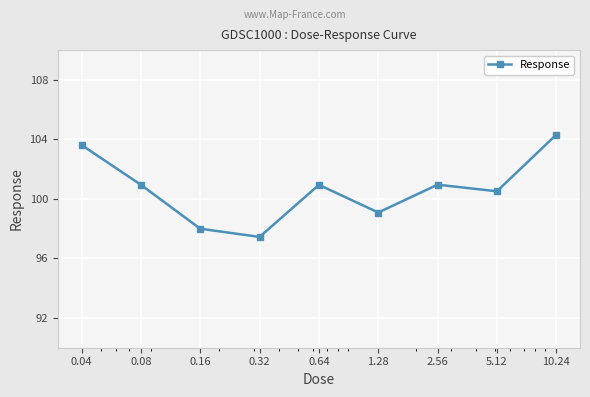

True or false: the data has more than 0 interior local peaks.

True